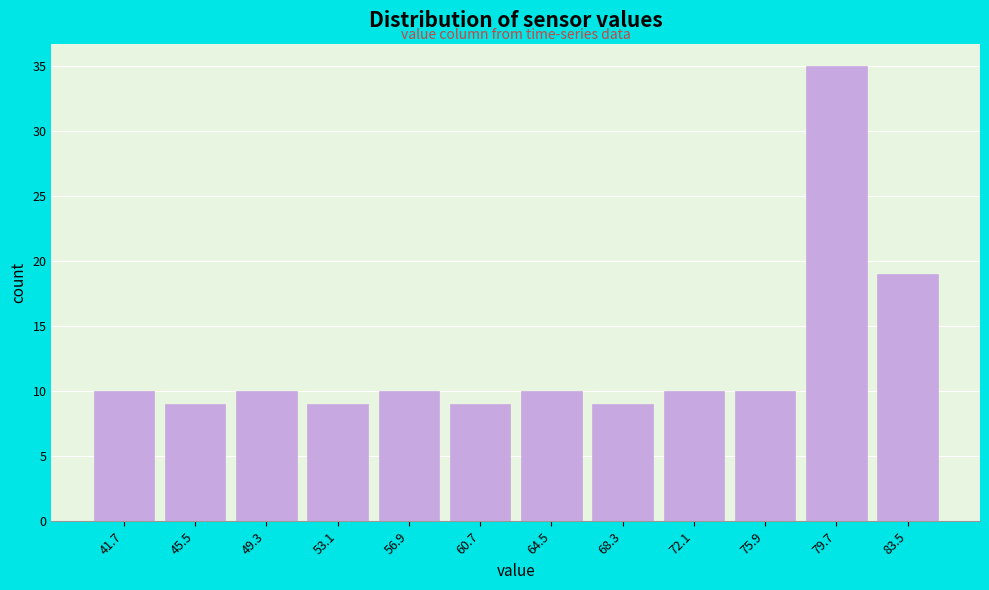

Reading left to right, extract all data points from this chart.

10	9	10	9	10	9	10	9	10	10	35	19